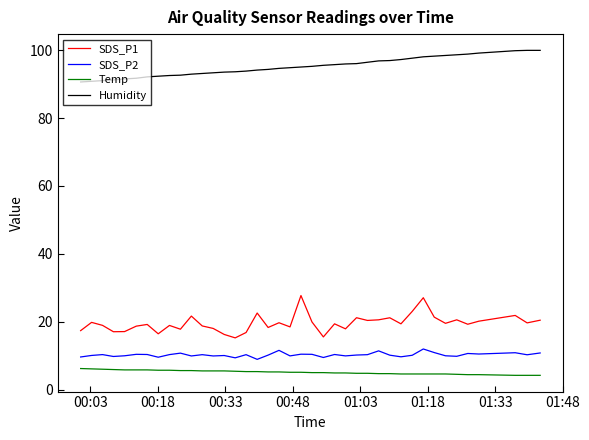

True or false: Humidity and Temp intersect in this chart.

False